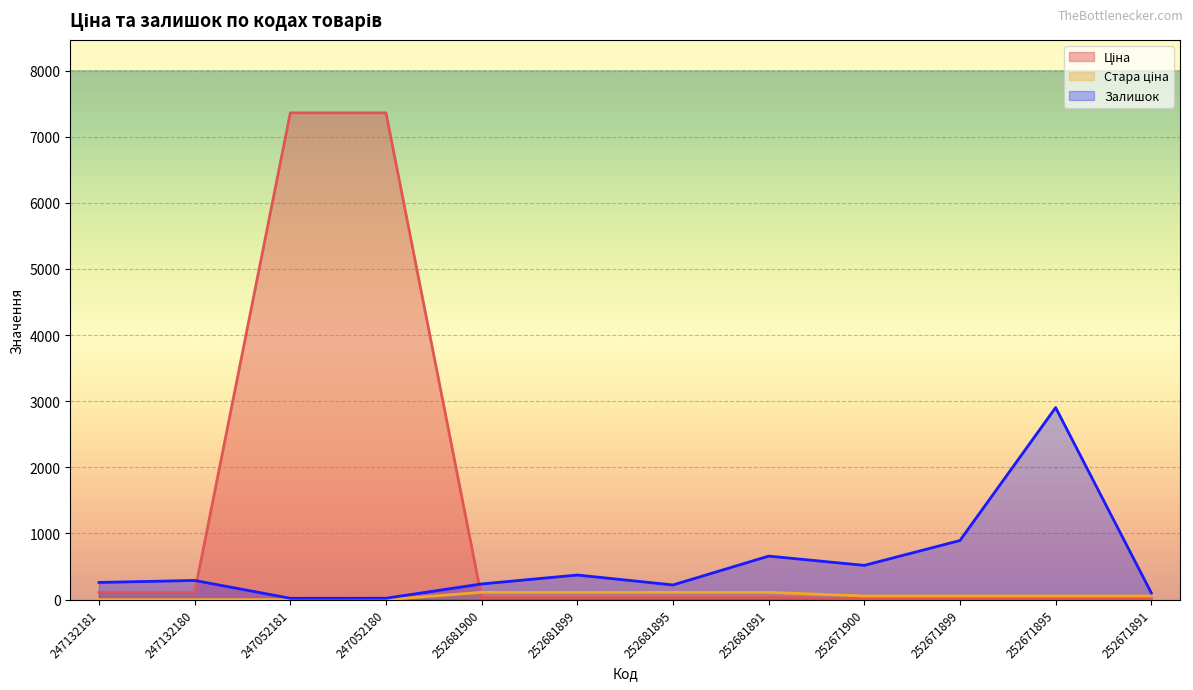

What is the maximum value for Стара ціна?

110.5